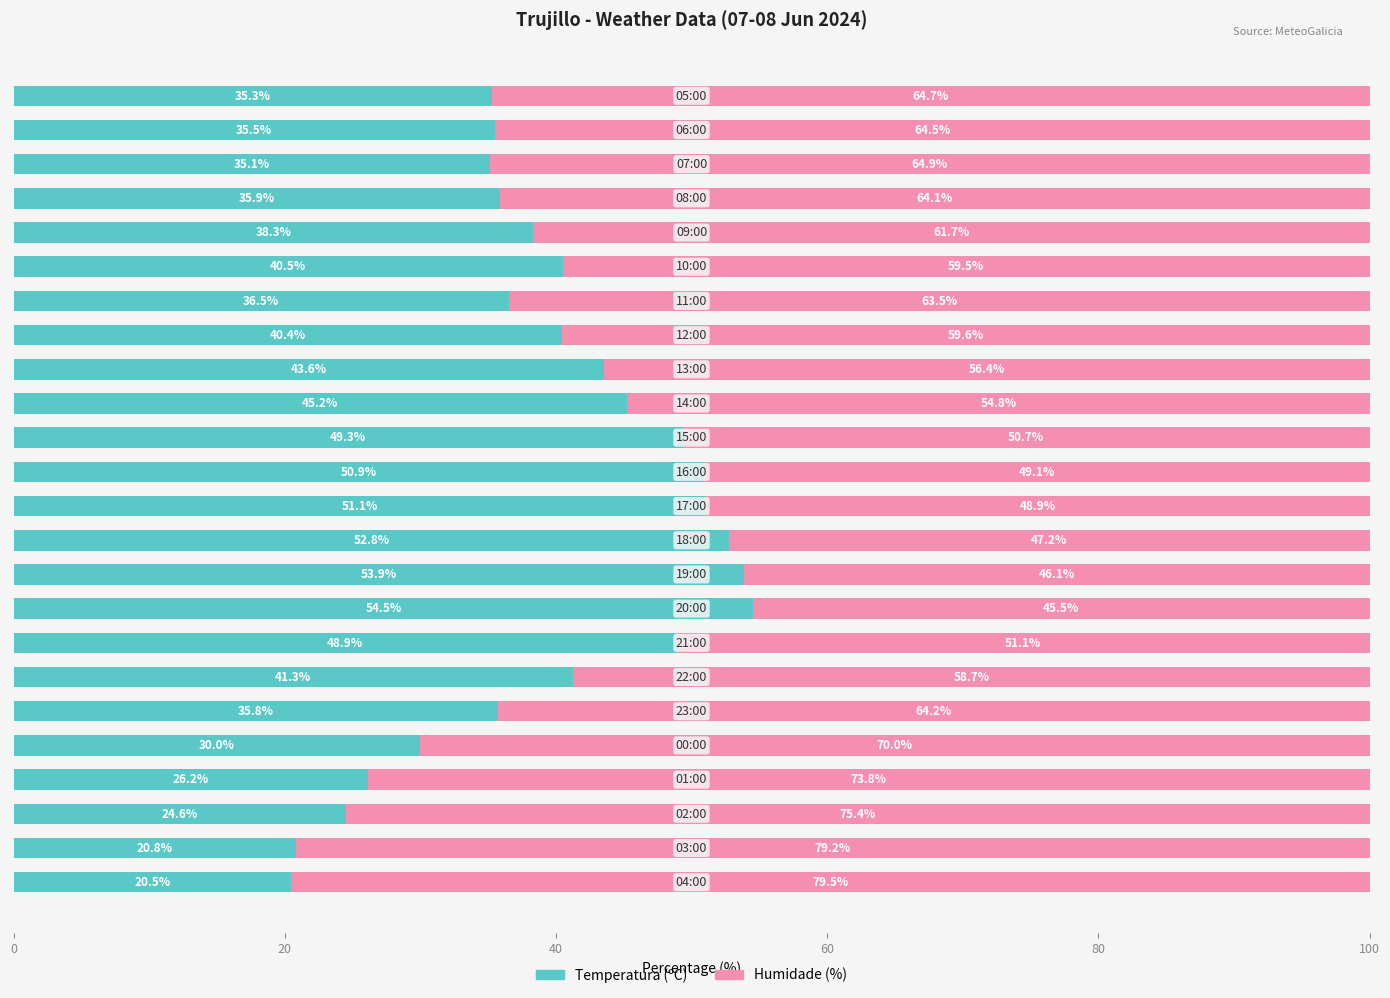

What is the average value of the Temperatura (ºC) series?

39.5